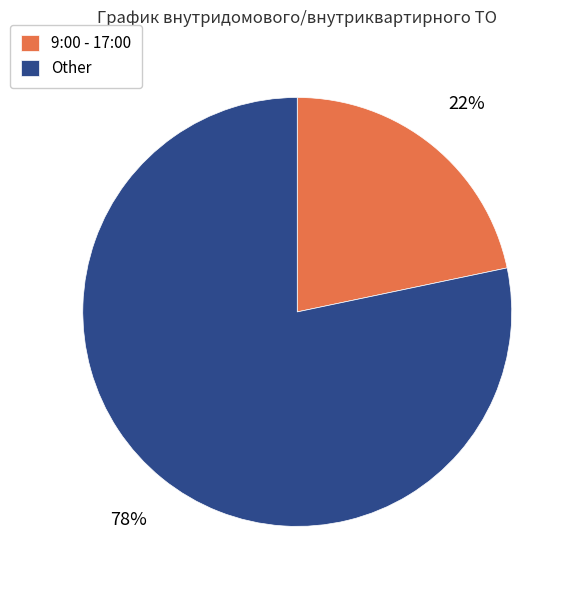

Is it true that 9:00 - 17:00 is 22% of the pie?

True